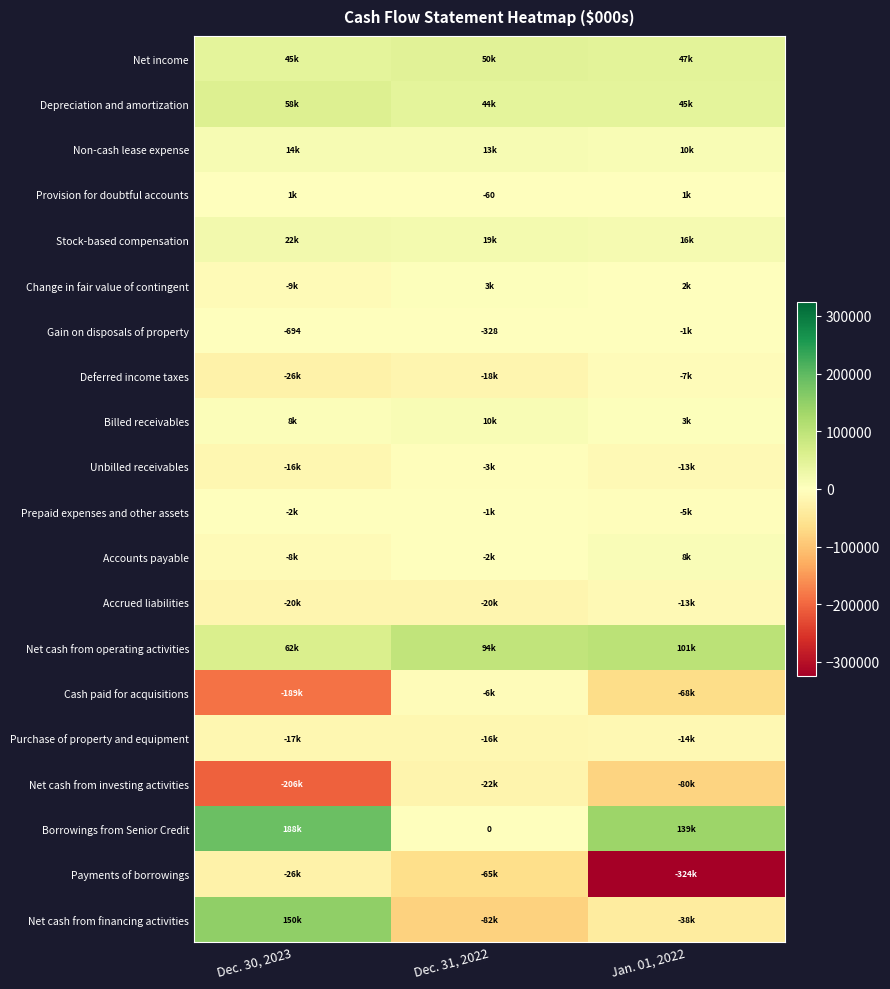

What is the sum of all Accounts payable values?

-1962